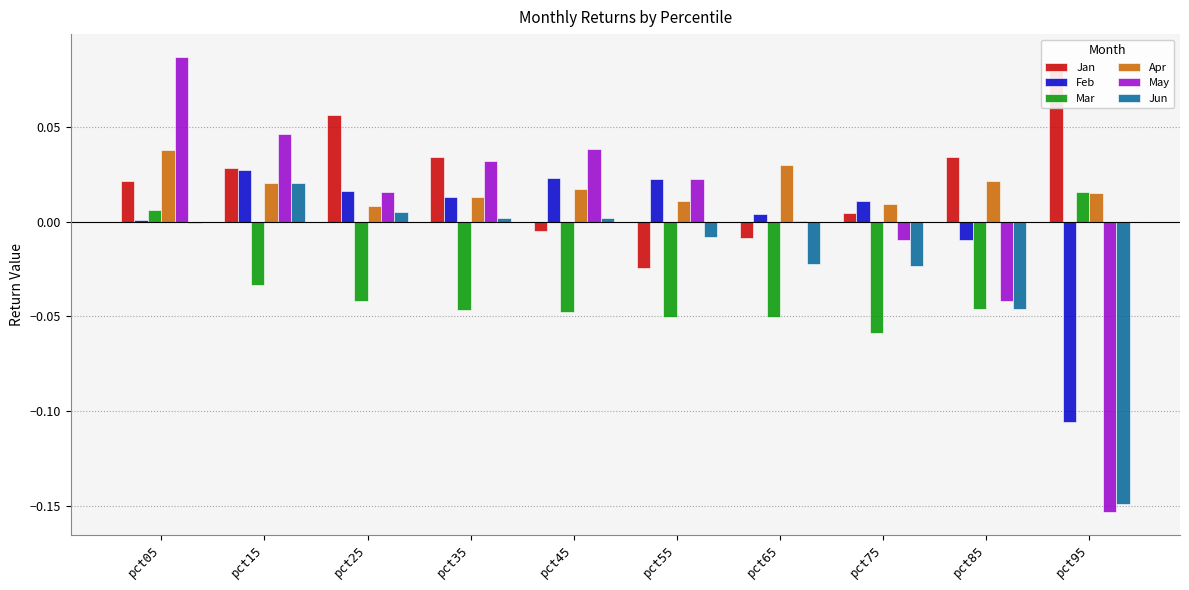

What value does the Jan series have at pct25?

0.1